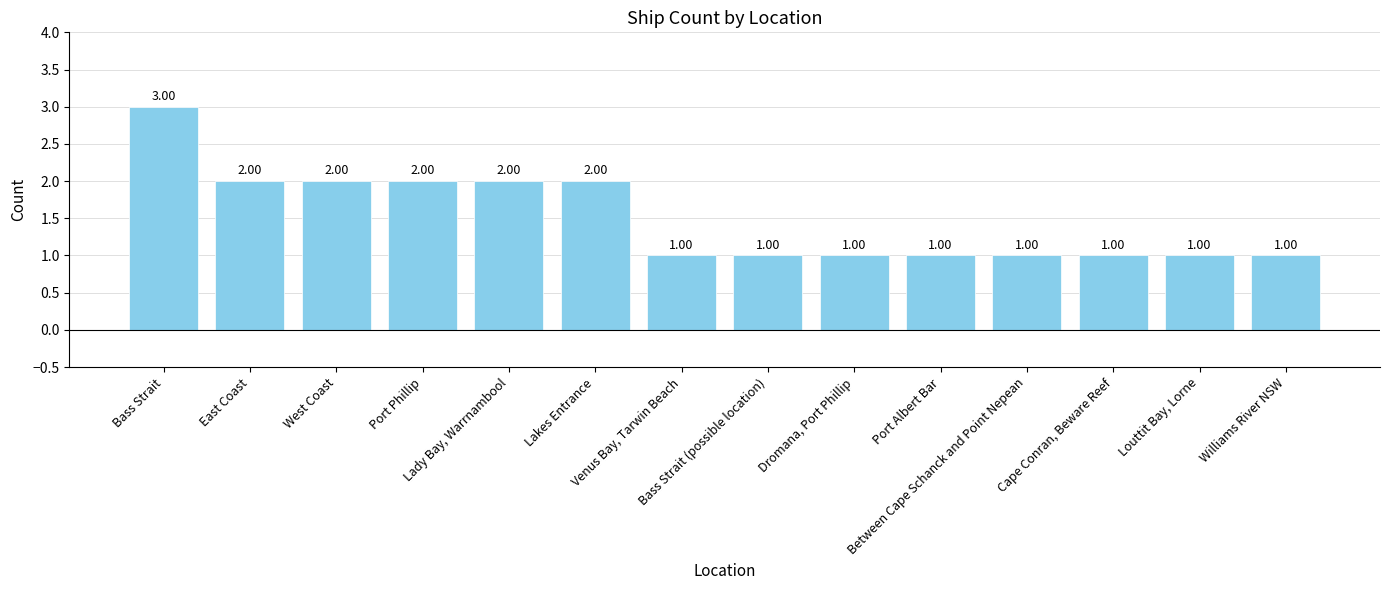

What is the minimum value shown in the chart?

1